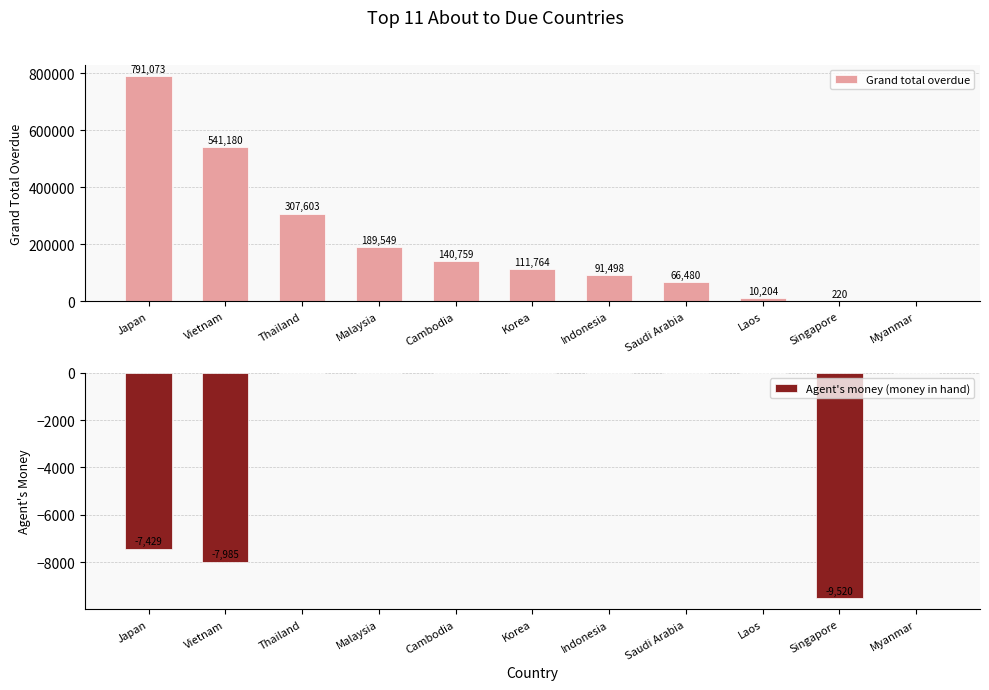

What is the difference between the highest and lowest values at Korea?

111764.0